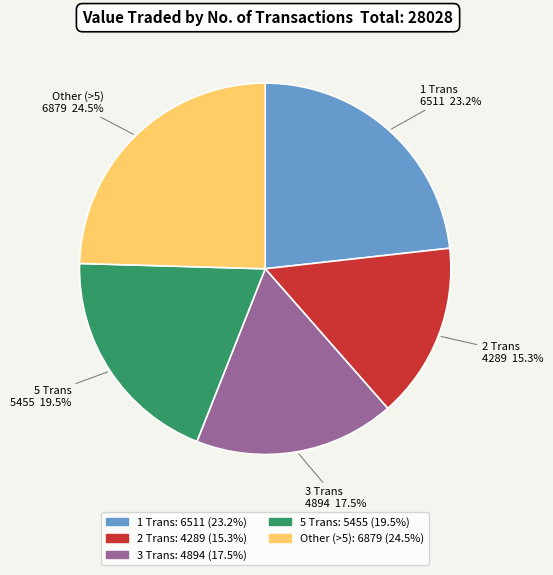

Is there a majority slice in this chart?

No